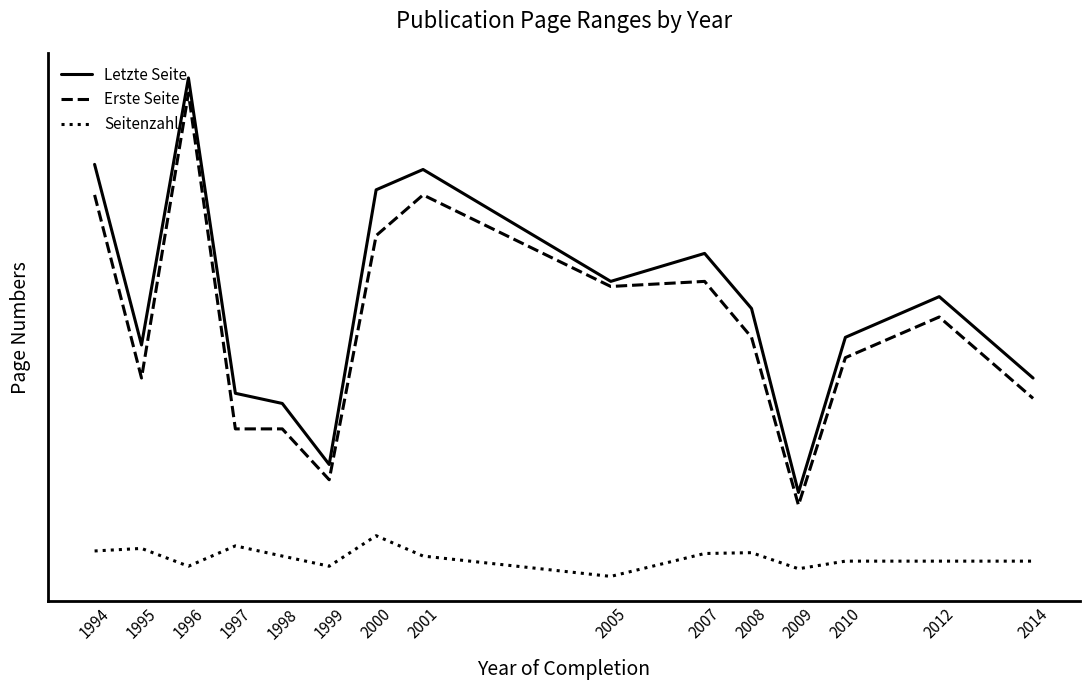

Reading left to right, extract all data points from this chart.

Letzte Seite: 1994=82.0	1995=46.5	1996=99.0	1997=37.0	1998=35.0	1999=23.0	2000=77.0	2001=81.0	2005=59.0	2007=64.5	2008=53.7	2009=17.5	2010=48.0	2012=56.0	2014=40.0
Erste Seite: 1994=76.0	1995=40.0	1996=96.0	1997=30.0	1998=30.0	1999=20.0	2000=68.0	2001=76.0	2005=58.0	2007=59.0	2008=48.0	2009=15.0	2010=44.0	2012=52.0	2014=36.0
Seitenzahl: 1994=6.0	1995=6.5	1996=3.0	1997=7.0	1998=5.0	1999=3.0	2000=9.0	2001=5.0	2005=1.0	2007=5.5	2008=5.7	2009=2.5	2010=4.0	2012=4.0	2014=4.0